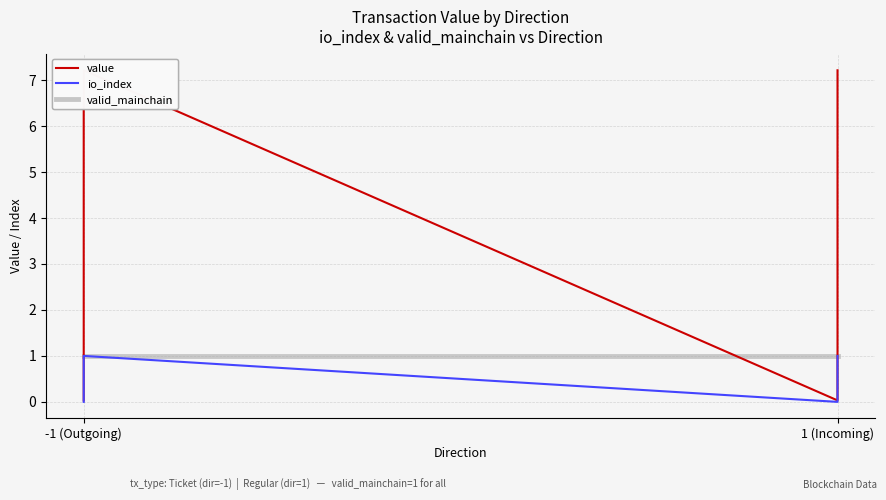

How many times do value and valid_mainchain cross each other?

3